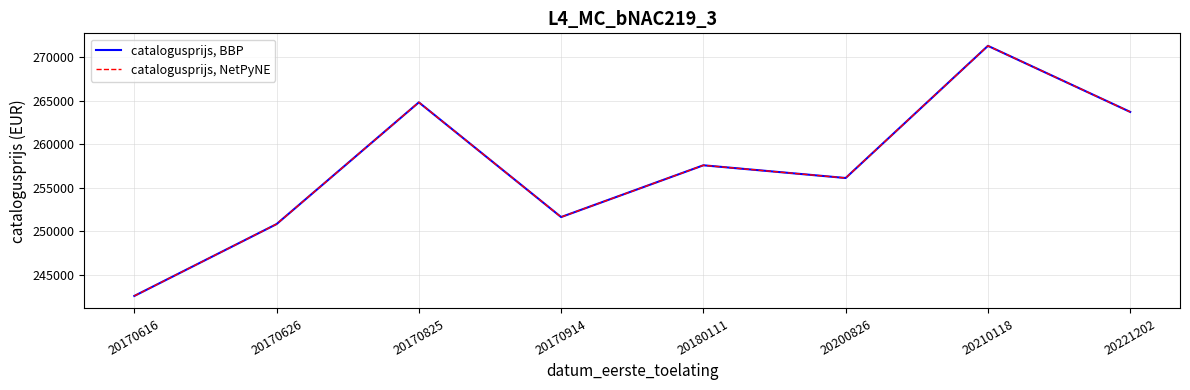

True or false: catalogusprijs, NetPyNE and catalogusprijs, BBP cross at least once.

False